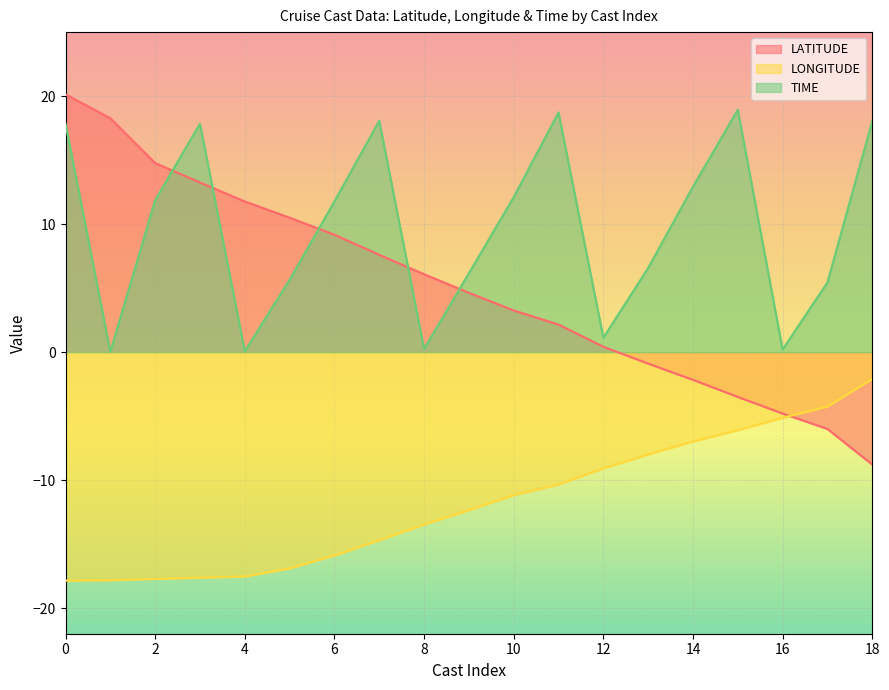

At how many categories does at least one series exceed 5?

17